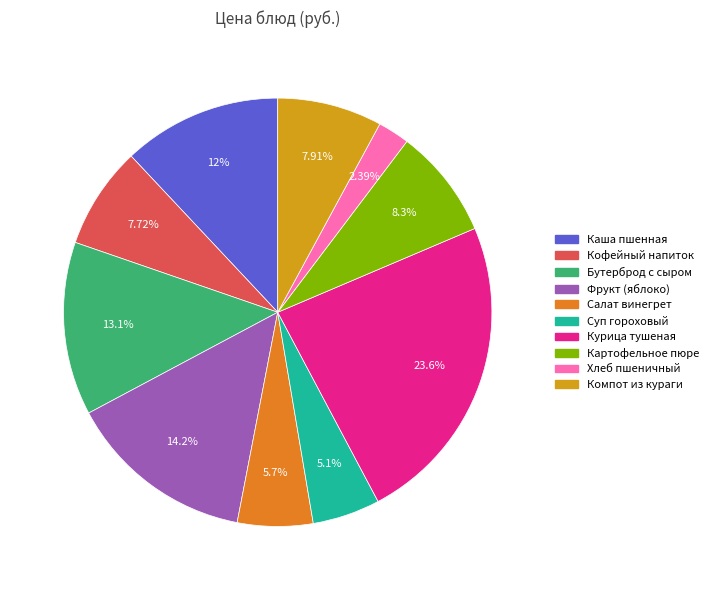

Is there any slice that represents more than half of the pie?

No